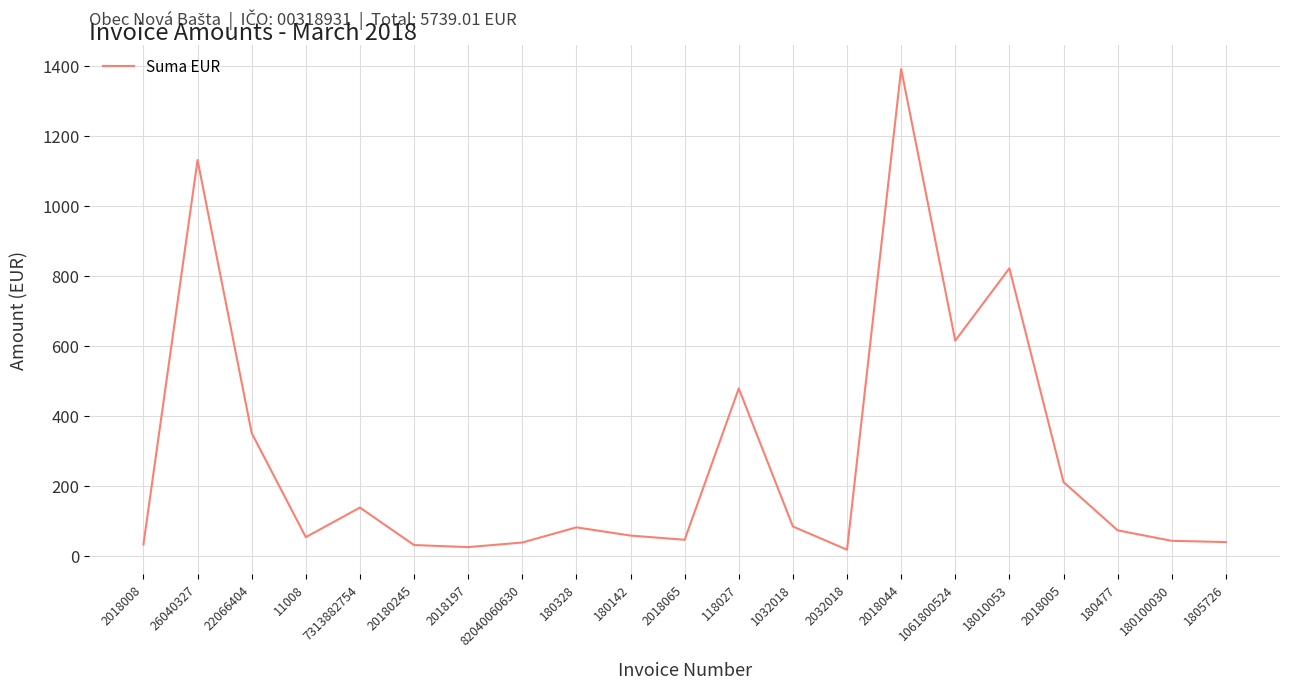

How many lines are shown in the chart?

1